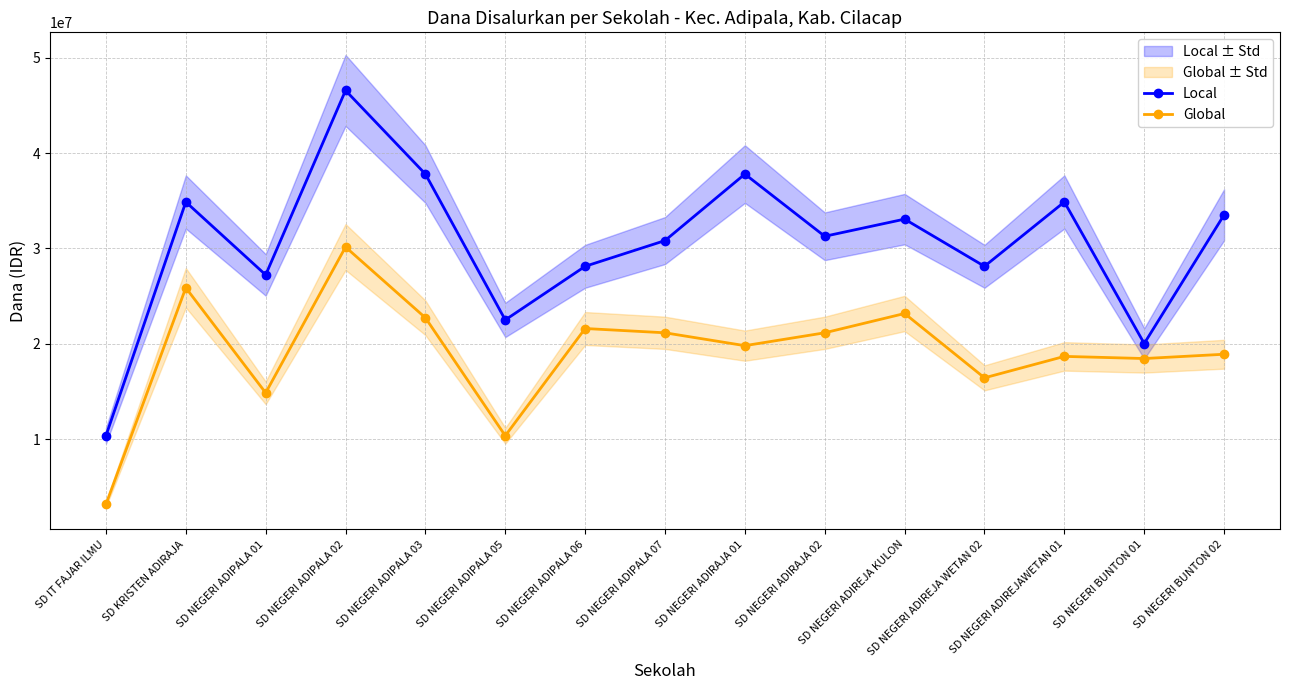

At how many categories does at least one series exceed 8395805?

15